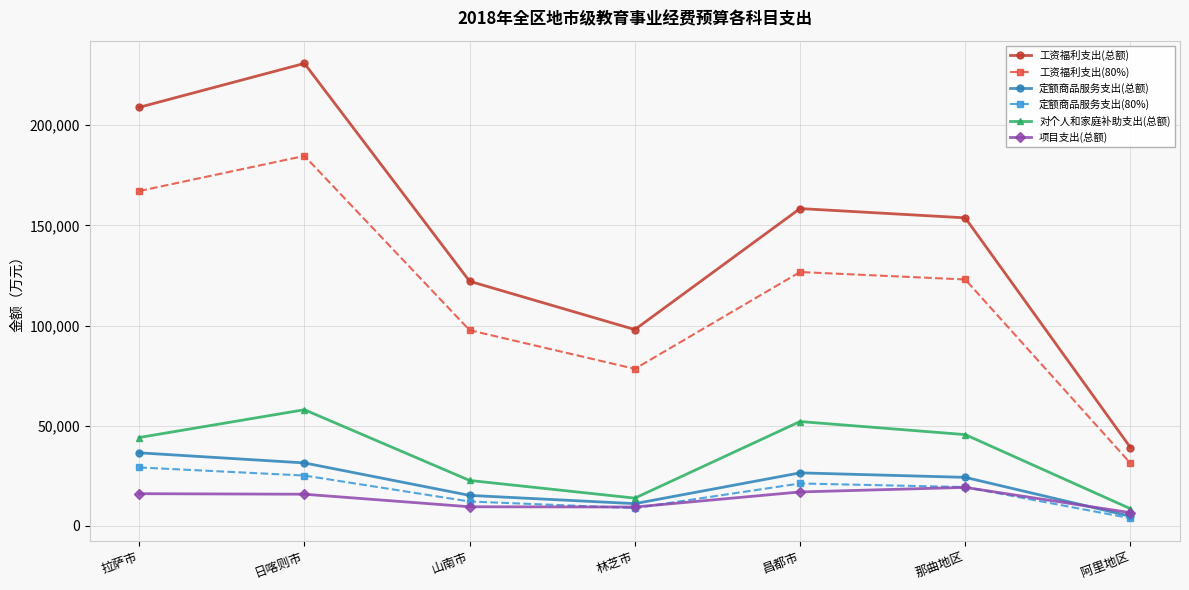

What is the approximate value of 工资福利支出(总额) at 日喀则市?

230829.5